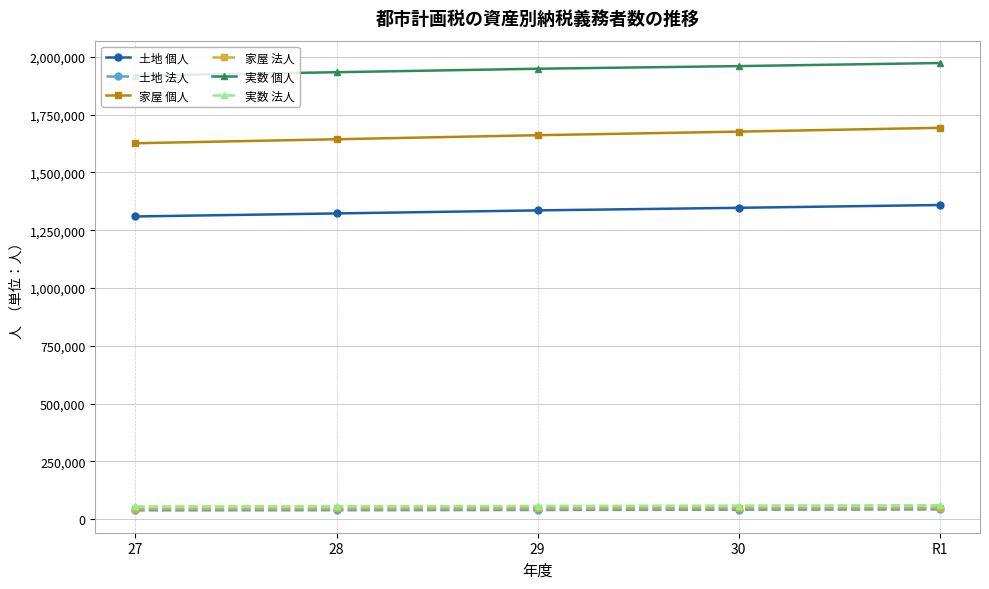

The value of 家屋 個人 at 30 is 1676702. True or false?

True